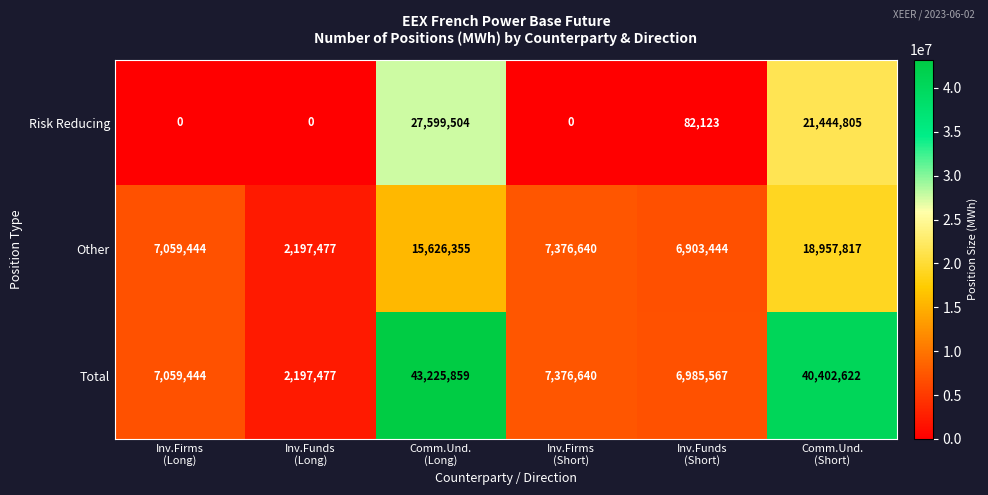

What is the greatest value displayed?

43225859